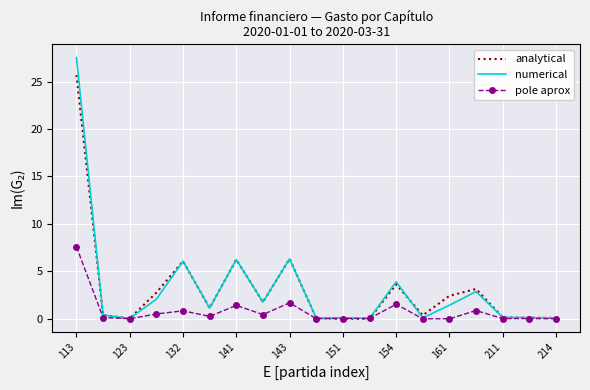

What is the sum of all pole aprox values?

15.4